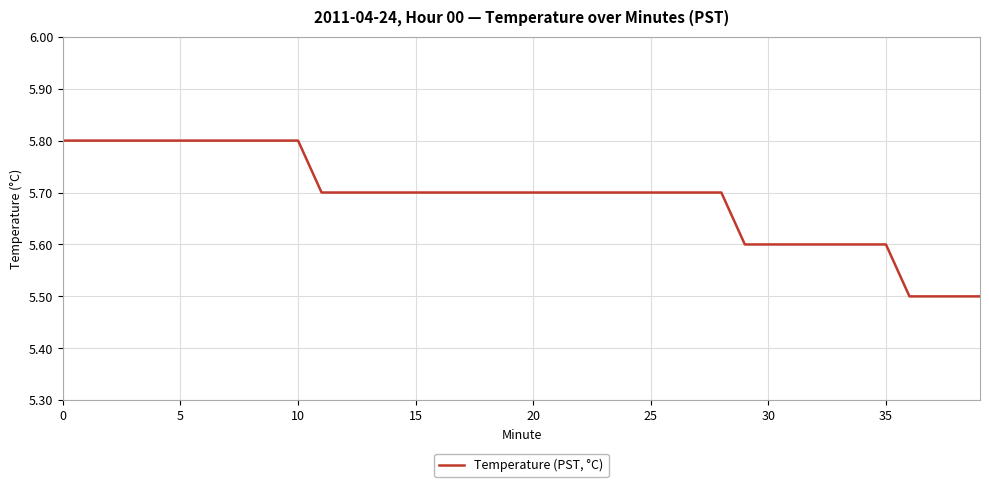

What is the minimum value shown in the chart?

5.5